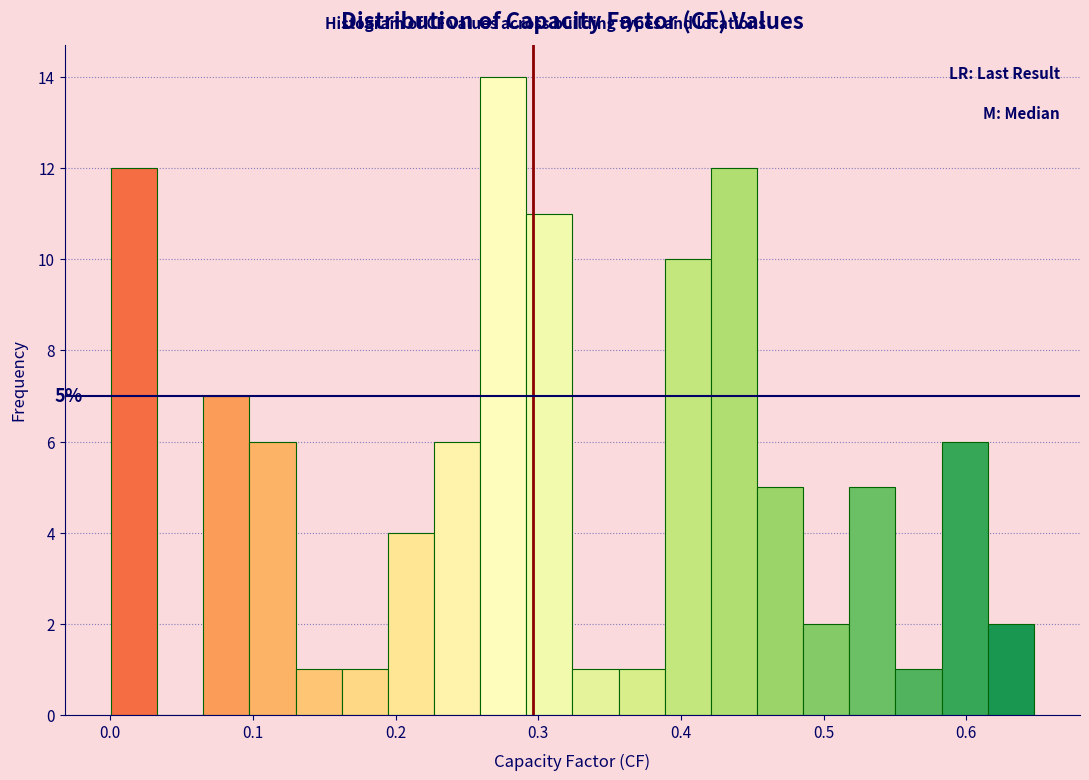

Read against the x-axis, roughly where is the centre of the tallest bar?

0.28